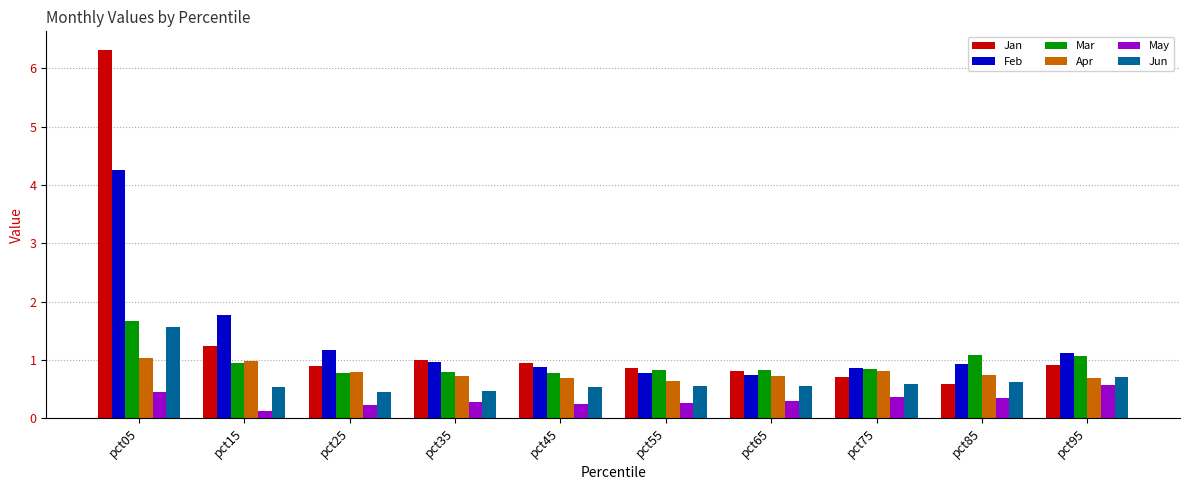

The value of Feb at pct15 is 1.8. True or false?

True